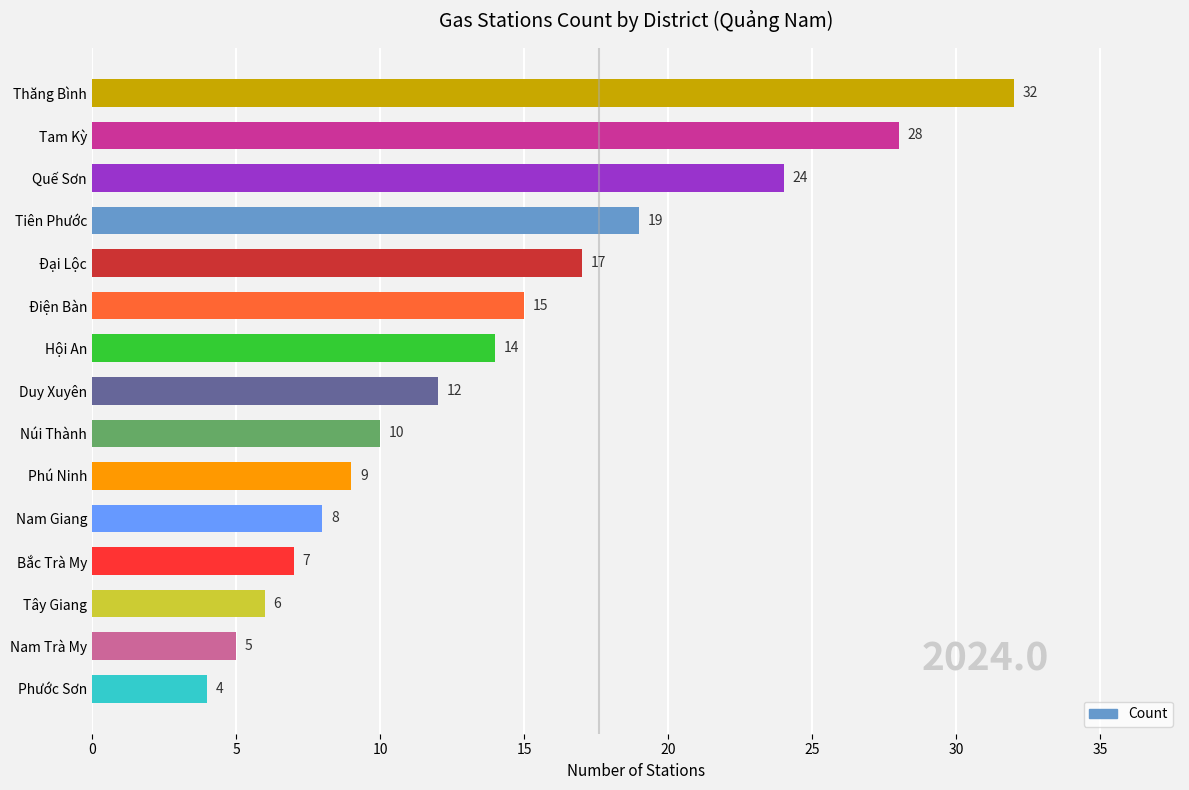

Between Điện Bàn and Phú Ninh, which is larger?

Điện Bàn